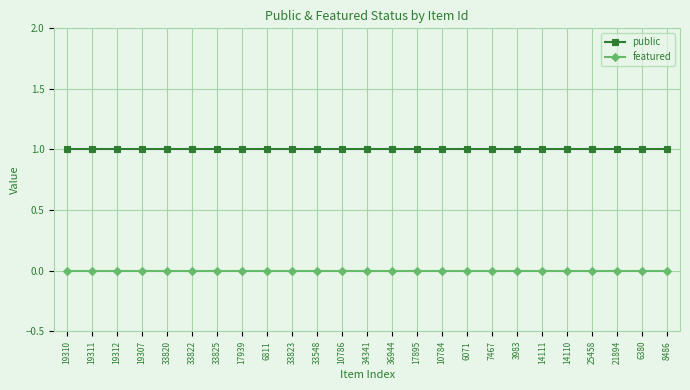

True or false: public has a value of 1 at 19311.

True